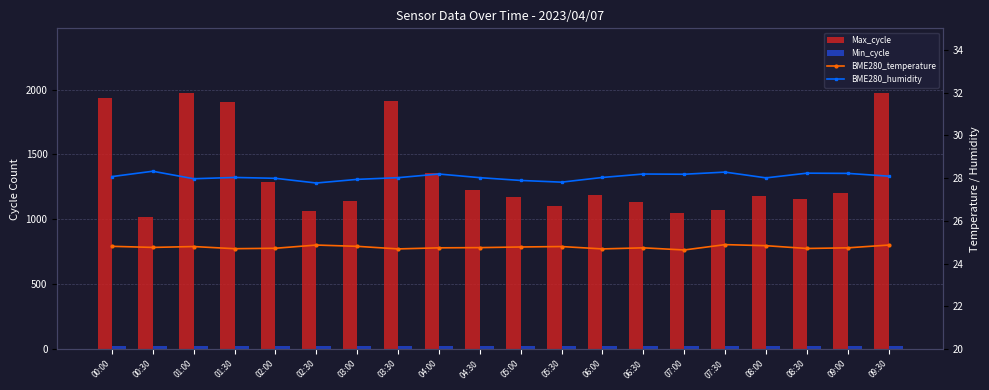

What is the label of the 13th bar from the right?

03:30